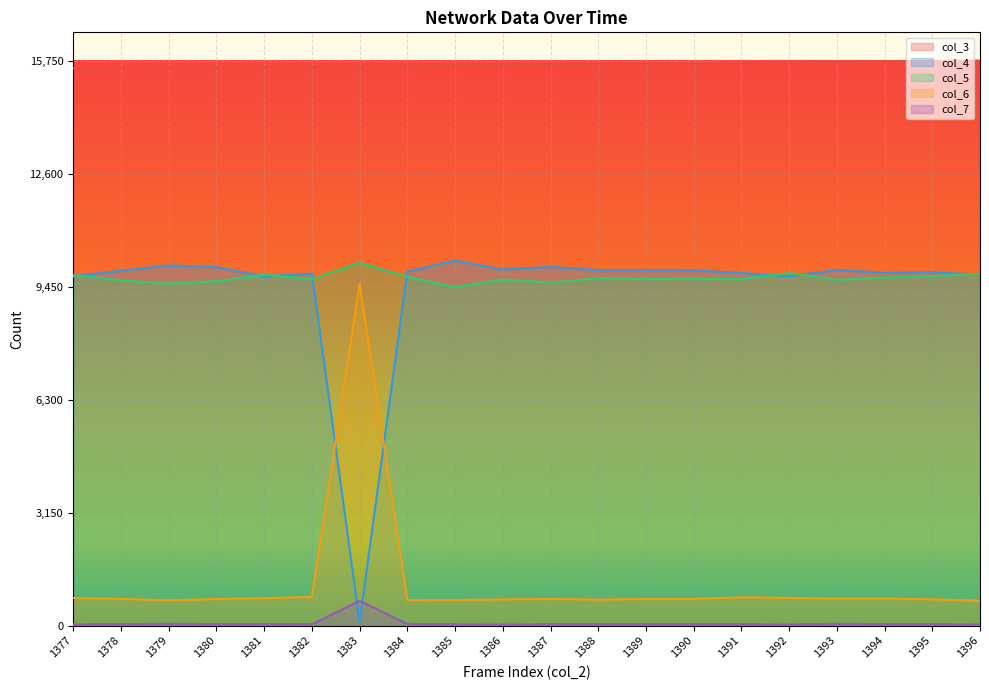

Reading left to right, list all the values displayed in this chart.

col_3: 15536	15547	15558	15569	15581	15592	15603	15615	15626	15637	15648	15660	15671	15682	15694	15705	15716	15727	15739	15750
col_4: 9736	9895	10040	9991	9736	9812	102	9870	10176	9926	9998	9910	9911	9903	9829	9736	9910	9837	9849	9781
col_5: 9767	9626	9533	9602	9781	9658	10112	9722	9435	9647	9559	9686	9657	9669	9655	9829	9641	9697	9743	9804
col_6: 767	745	704	741	764	801	9527	707	712	730	743	725	742	745	787	772	750	754	732	693
col_7: 32	37	49	38	43	35	688	45	33	27	37	37	34	39	38	28	47	38	35	32